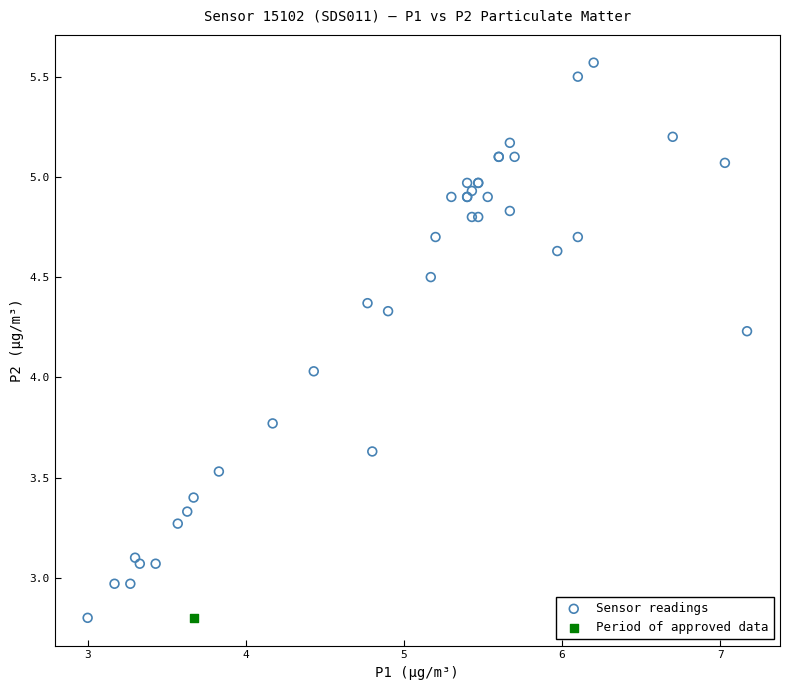

What are all the series names shown in the legend?

Sensor readings, Period of approved data